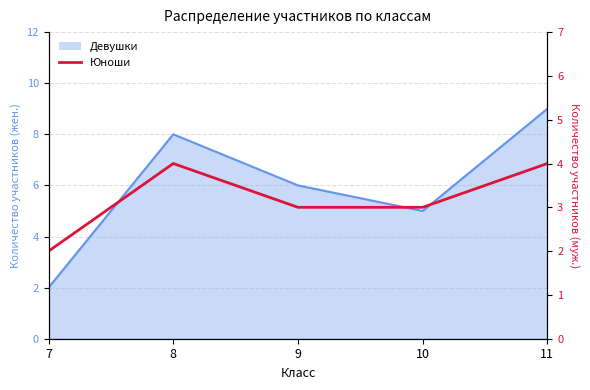

Is it true that the value at 8 is 4?

True